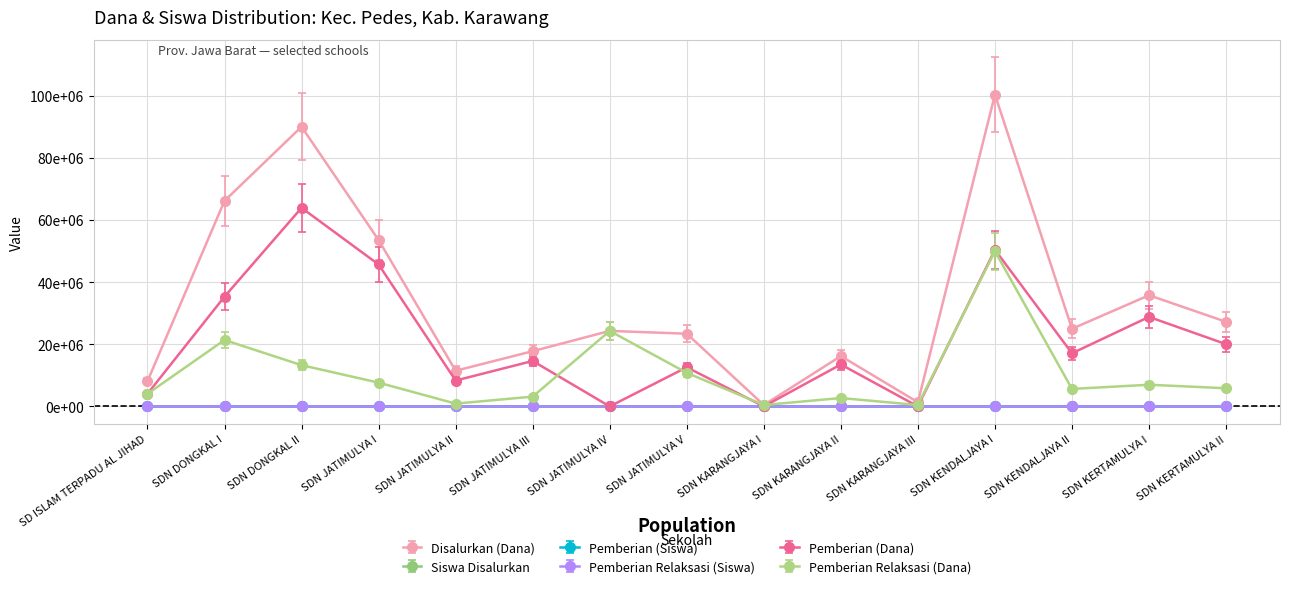

What are all the series names shown in the legend?

Disalurkan (Dana), Siswa Disalurkan, Pemberian (Siswa), Pemberian Relaksasi (Siswa), Pemberian (Dana), Pemberian Relaksasi (Dana)